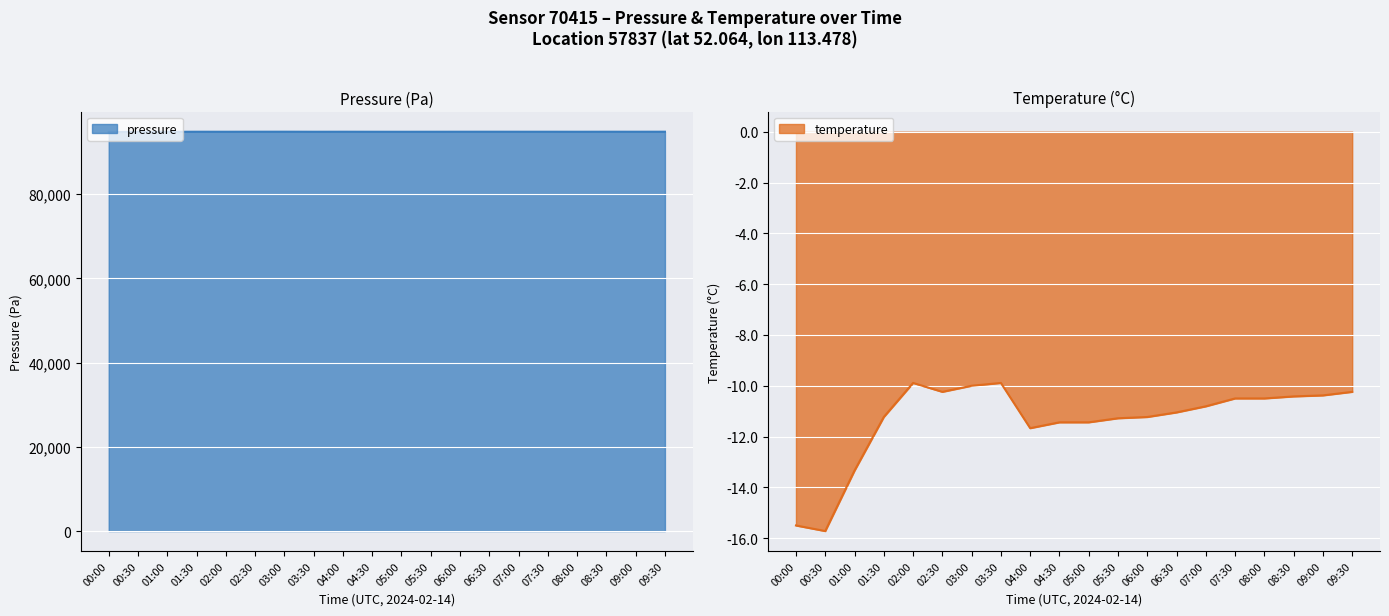

At how many categories does at least one series exceed 15068?

20